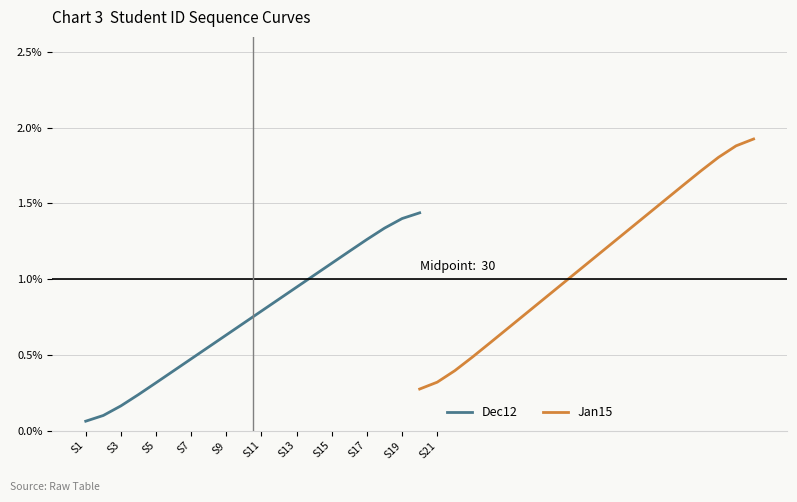

The value of Dec12 at S5 is 0.3. True or false?

True